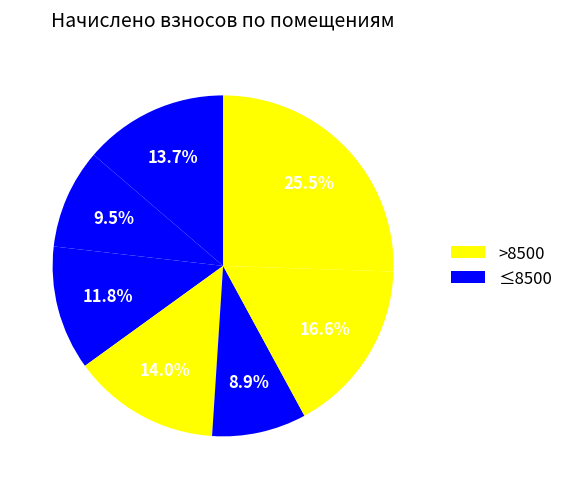

Count the number of slices in the pie.

7